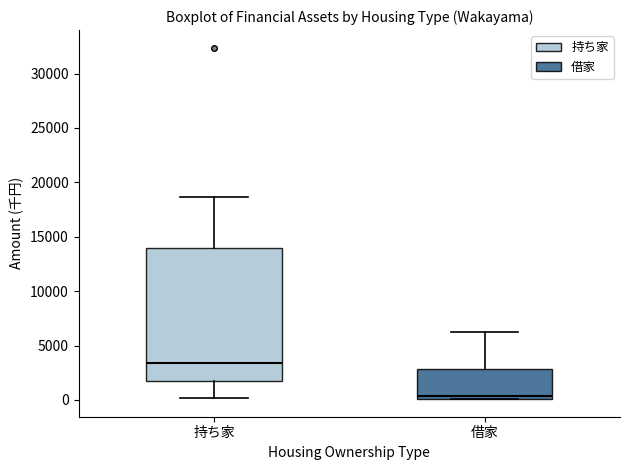

Reading left to right, read every box against the y-axis: the position of its median line, the range the box covers, and the ends of its whiskers. The values are not printed on the chart, so give them approximately, as read against the axis.

持ち家: median 3500, box 2000 to 14000, whiskers 0 to 18500
借家: median 500, box 0 to 3000, whiskers 0 to 6000